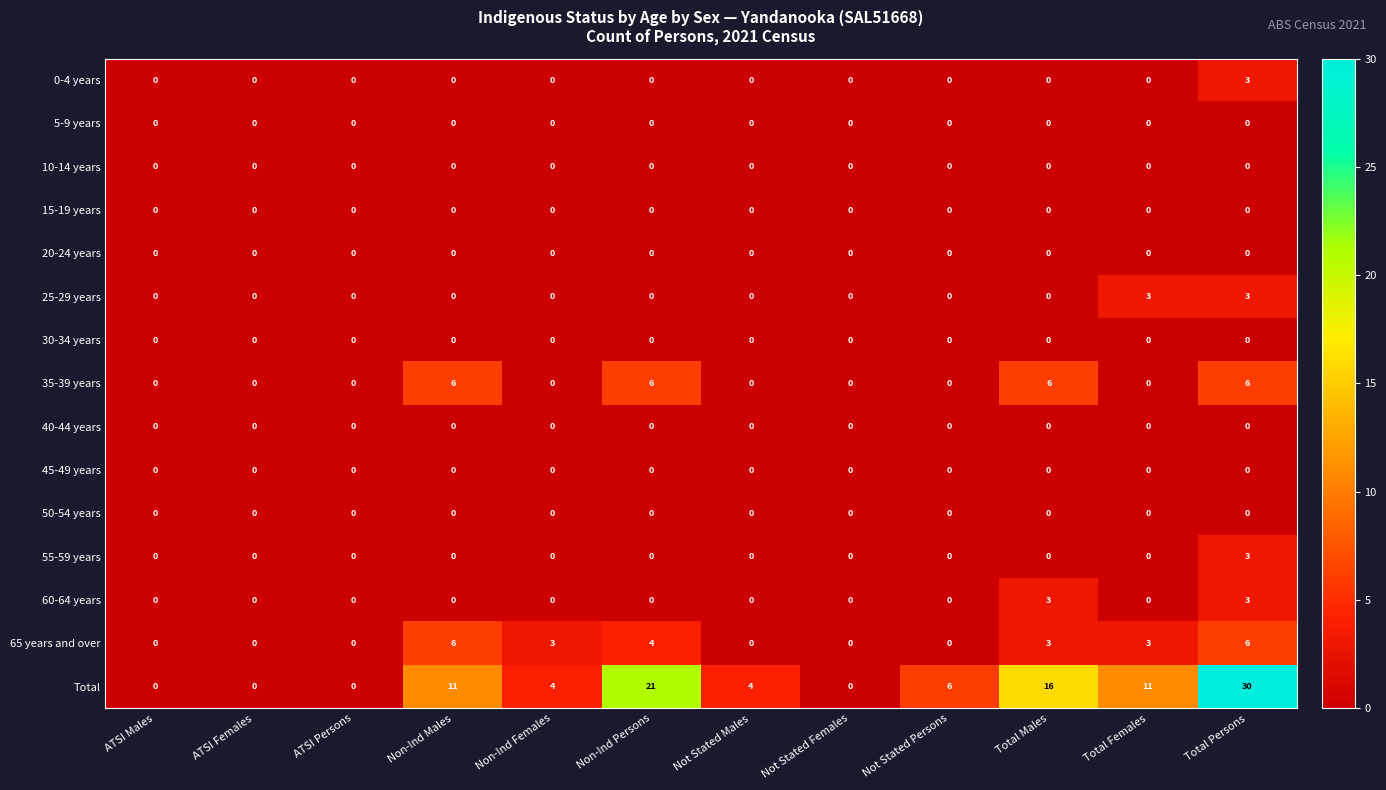

At which category is the sum across all series the highest?

Total Persons